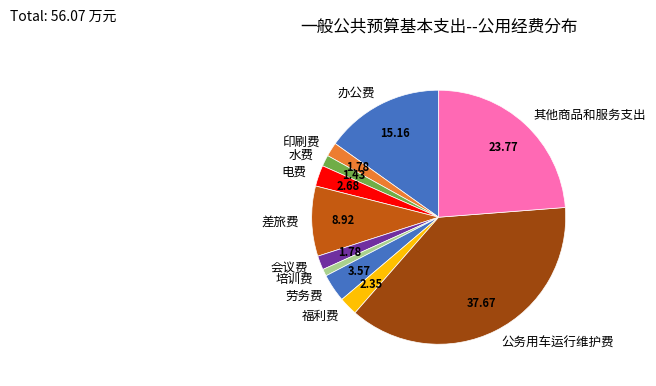

Is 会议费 the majority of the pie?

No